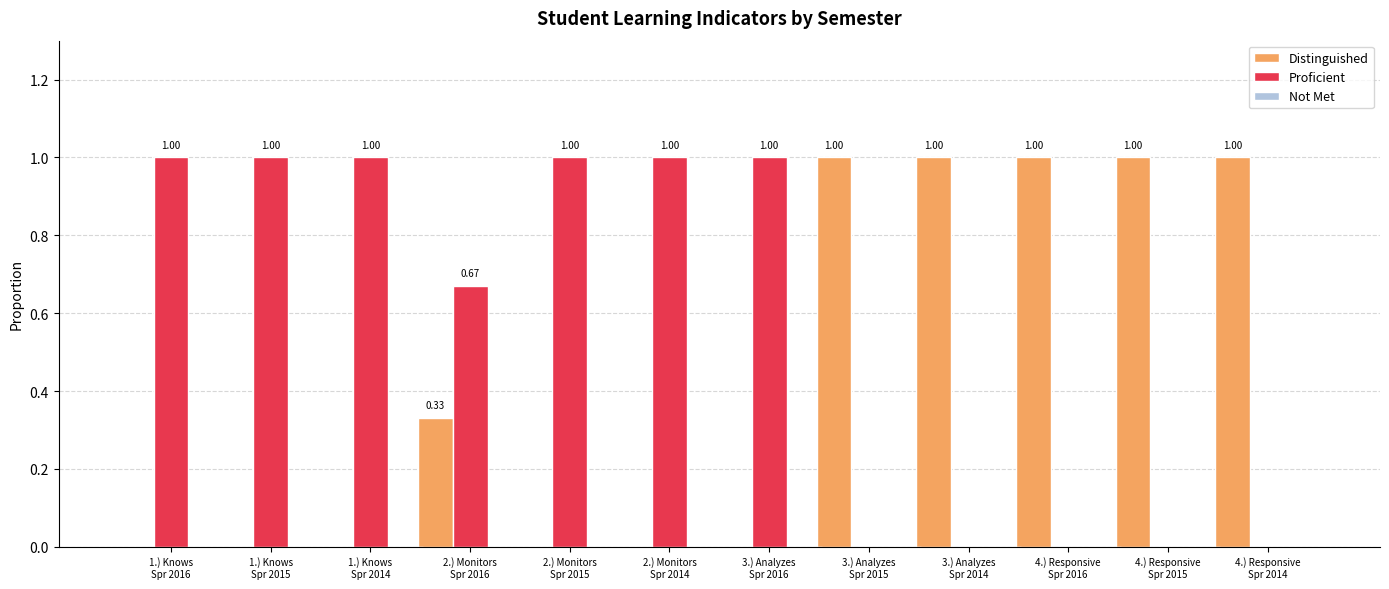

What is the sum of all Distinguished values?

5.3